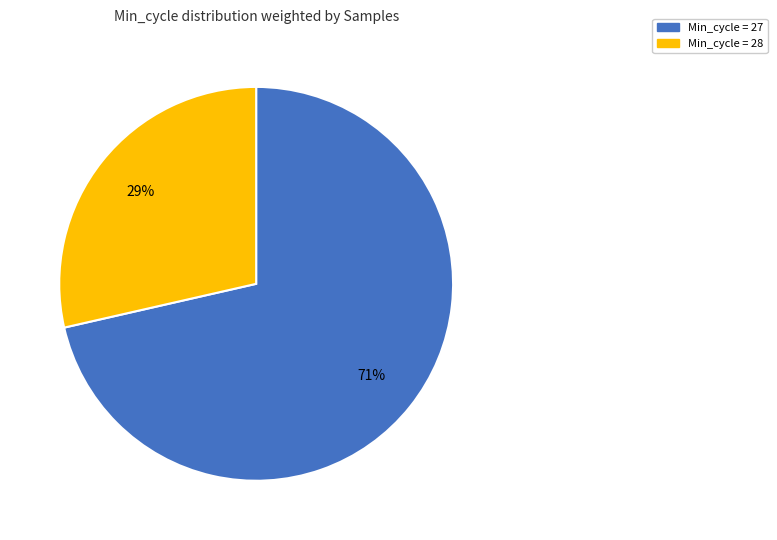

Count the number of slices in the pie.

2